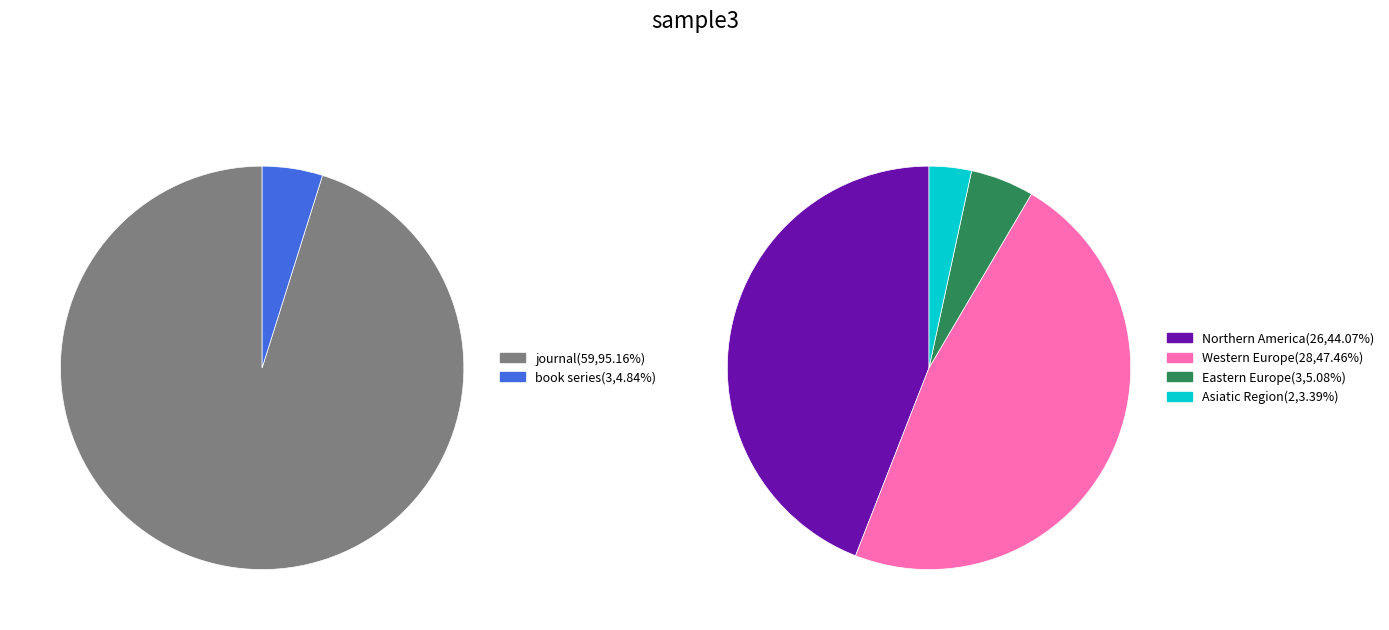

What is the majority slice?

journal